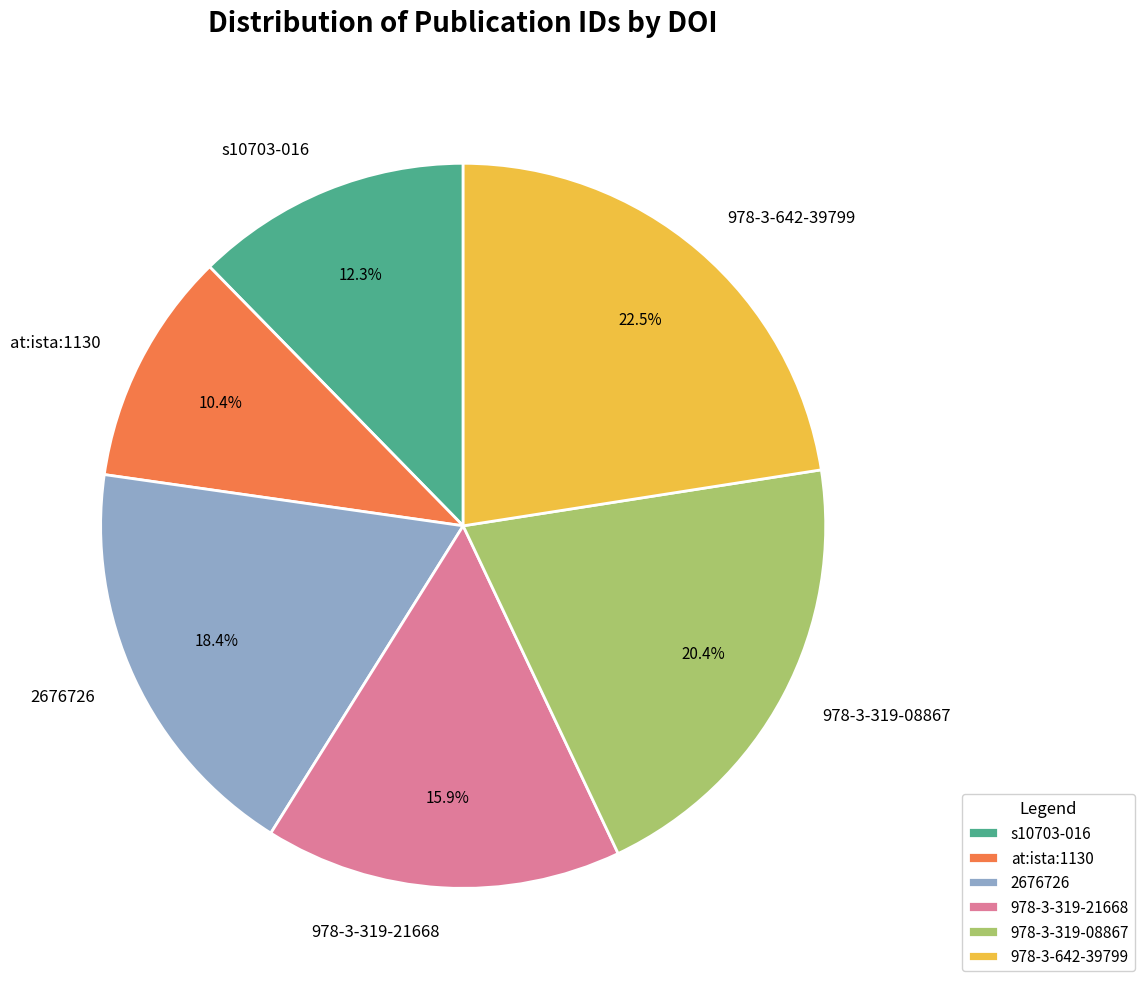

What is the total percentage of 2676726 and at:ista:1130?

28.8%